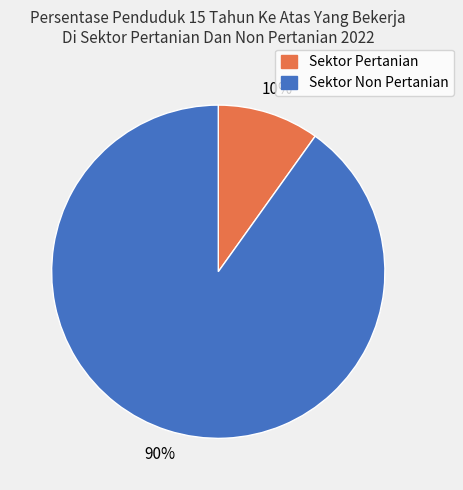

How many slices are in this pie chart?

2